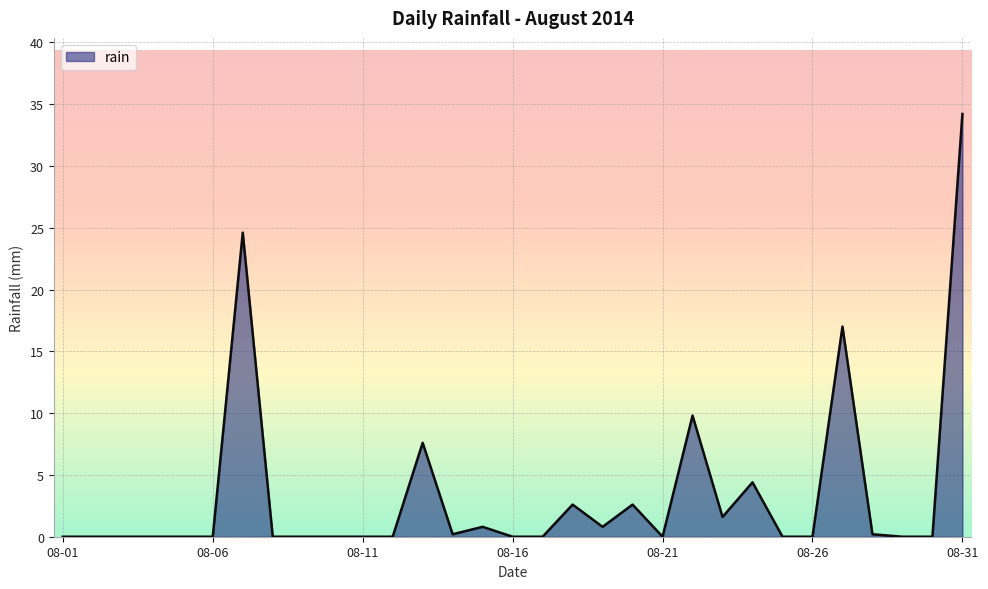

Reading left to right, extract all data points from this chart.

0.0	0.0	0.0	0.0	0.0	0.0	24.6	0.0	0.0	0.0	0.0	0.0	7.6	0.2	0.8	0.0	0.0	2.6	0.8	2.6	0.0	9.8	1.6	4.4	0.0	0.0	17.0	0.2	0.0	0.0	34.2